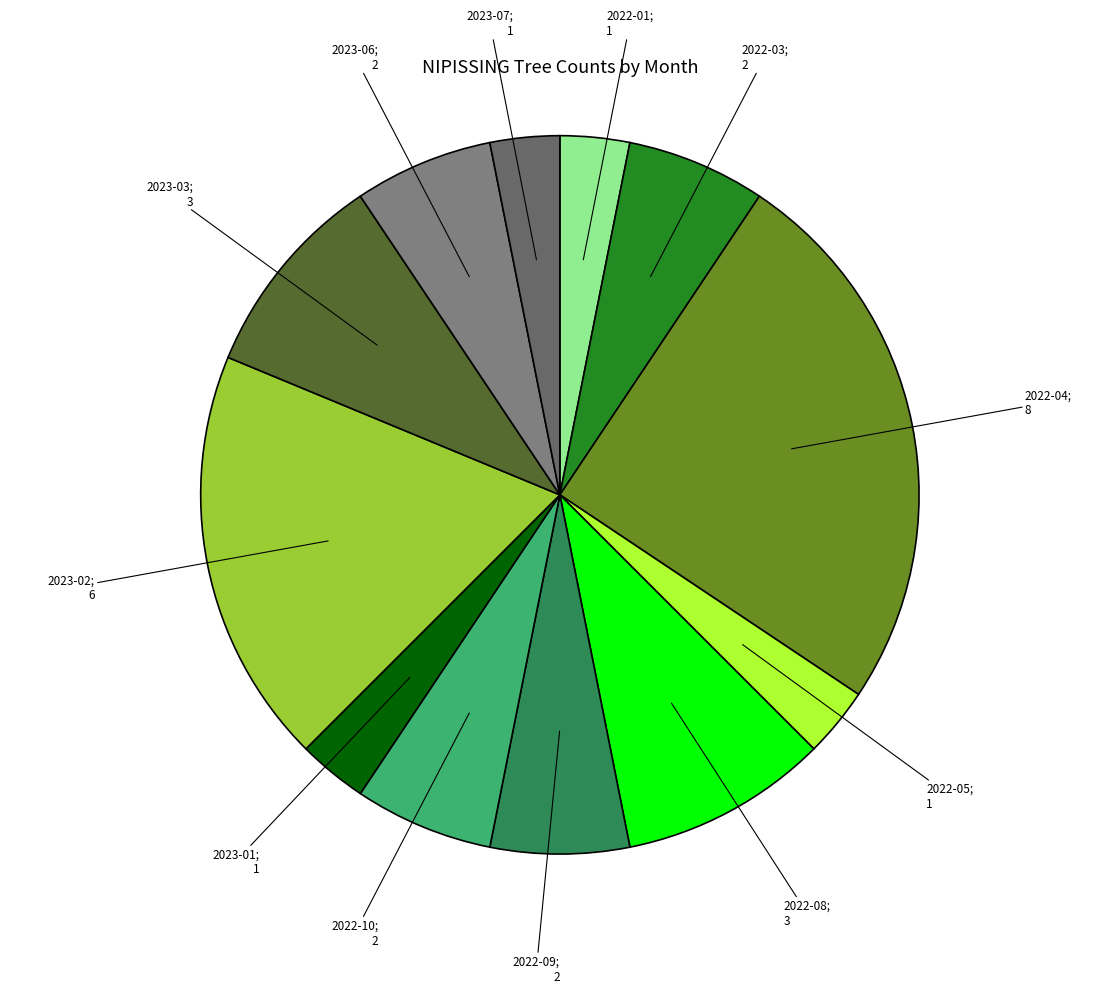

How many slices are in this pie chart?

12